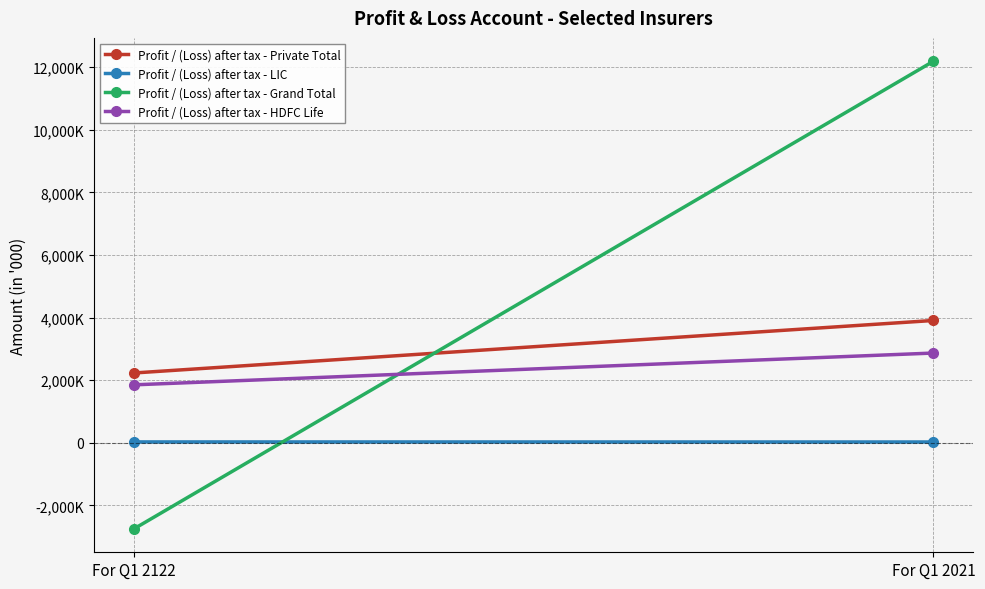

What is the smallest value displayed?

-2748477